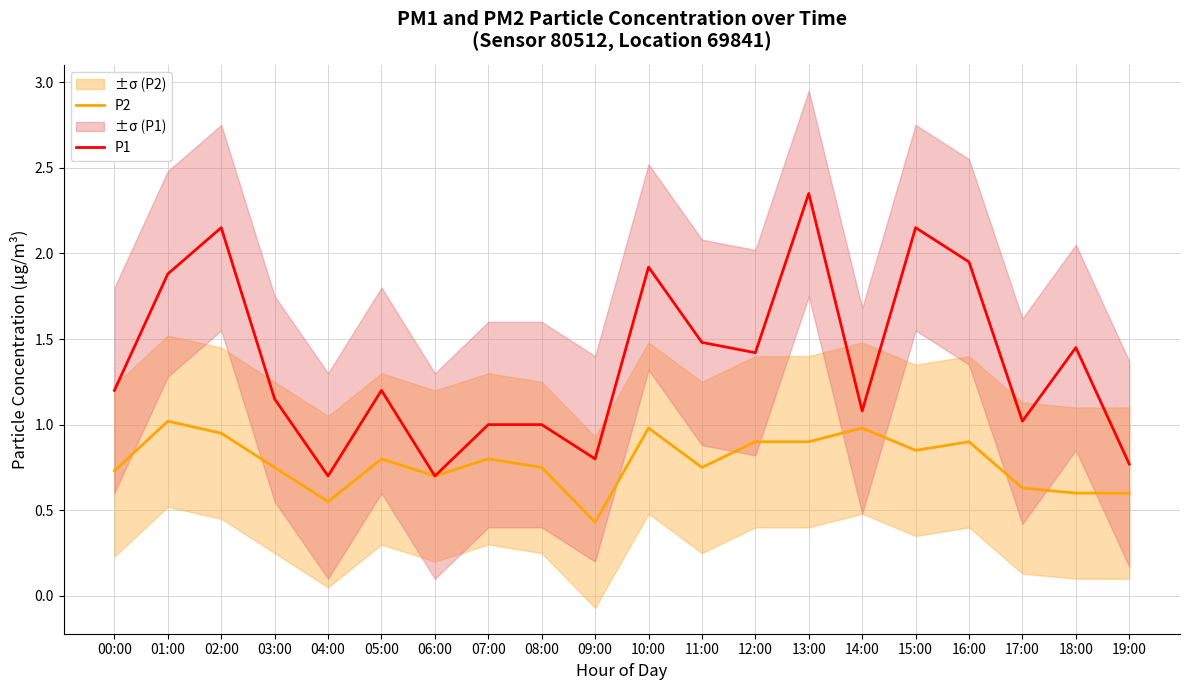

At how many categories does at least one series exceed 1?

14